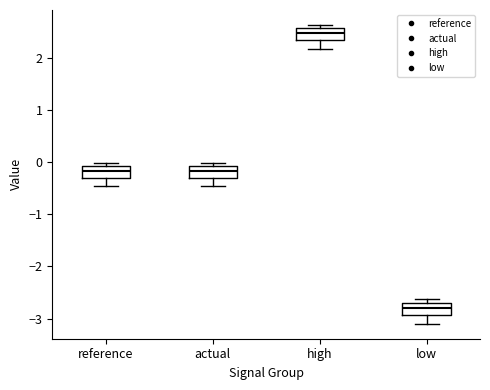

Where is the lower edge of the box for low on the y-axis? The values are not printed on the chart, so give them approximately, as read against the axis.

-2.9